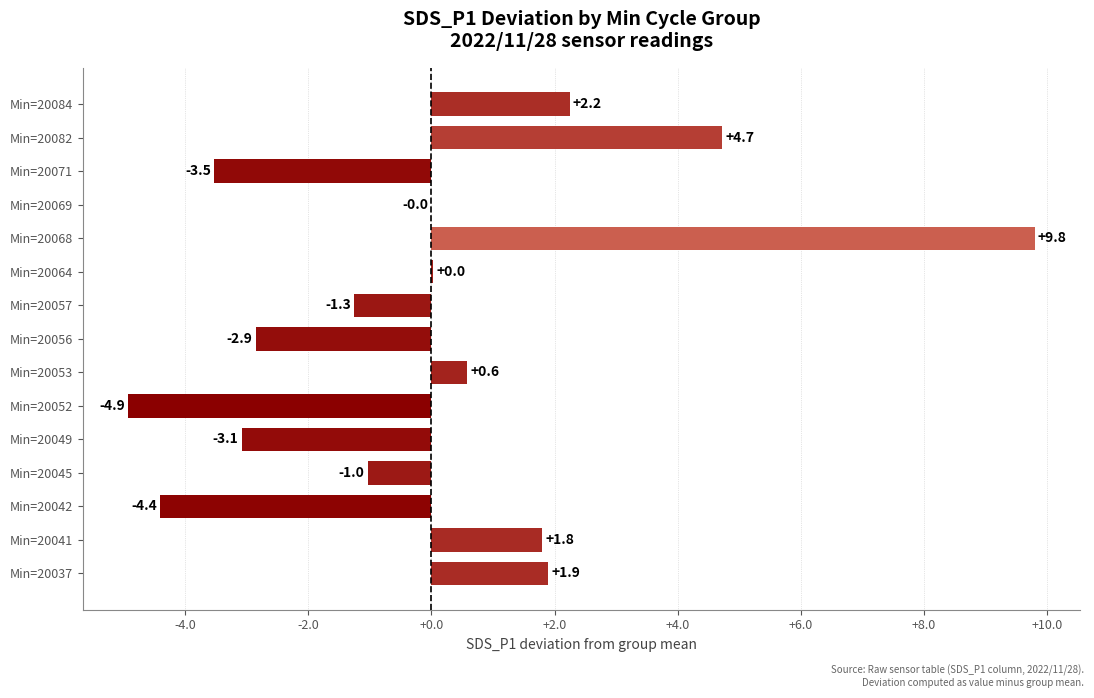

How many positive values are there?

7